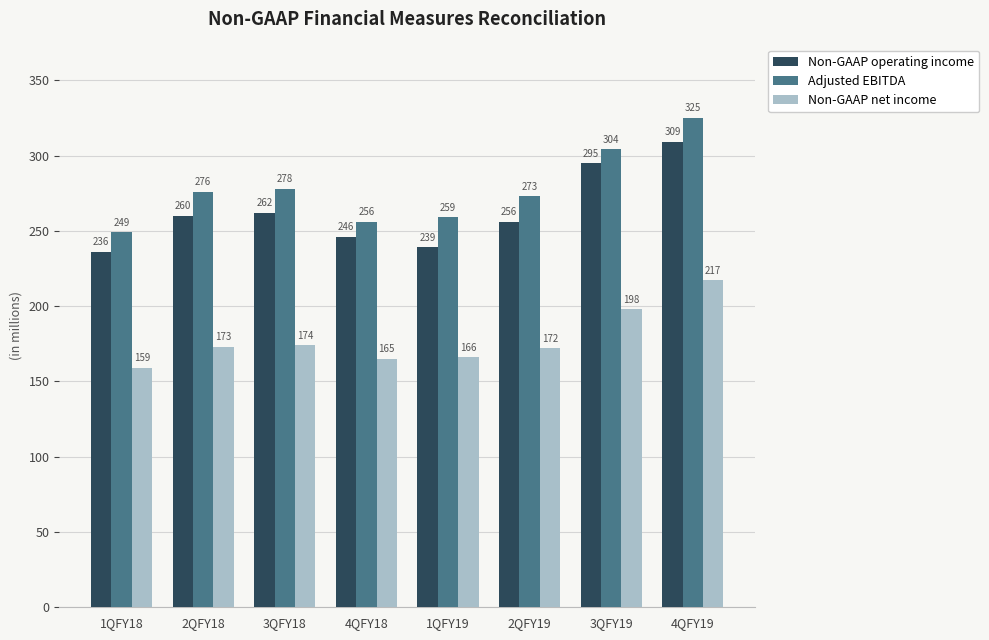

What is the average value of the Adjusted EBITDA series?

278